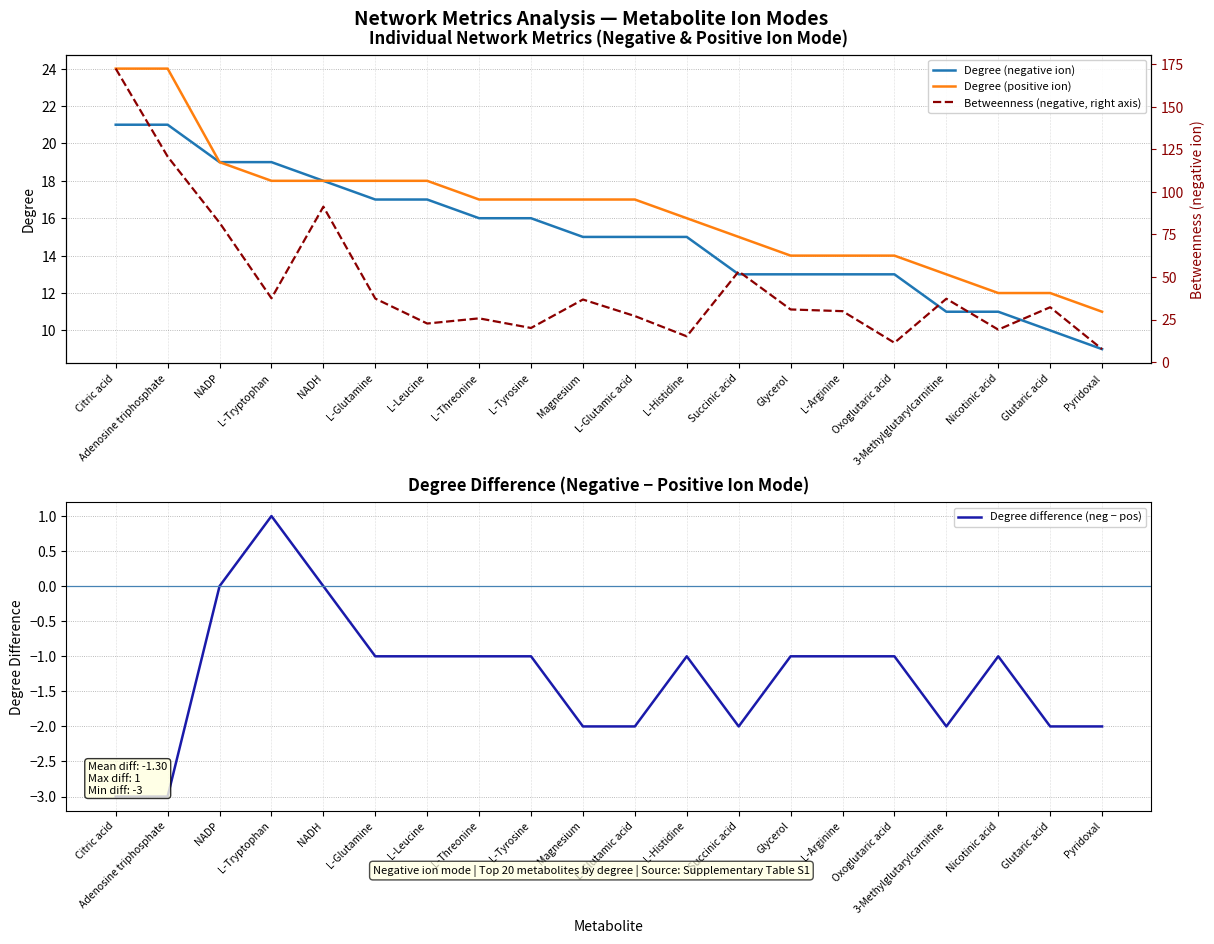

Reading left to right, transcribe all the data shown in this chart.

Degree (negative ion): 21.0	21.0	19.0	19.0	18.0	17.0	17.0	16.0	16.0	15.0	15.0	15.0	13.0	13.0	13.0	13.0	11.0	11.0	10.0	9.0
Degree (positive ion): 24.0	24.0	19.0	18.0	18.0	18.0	18.0	17.0	17.0	17.0	17.0	16.0	15.0	14.0	14.0	14.0	13.0	12.0	12.0	11.0
Betweenness (negative, right axis): 172.5	120.8	81.9	37.5	91.4	37.3	22.6	25.7	20.0	36.8	27.0	15.1	53.3	30.9	29.9	11.3	37.2	19.1	32.2	7.6
Degree difference (neg − pos): -3.0	-3.0	0.0	1.0	0.0	-1.0	-1.0	-1.0	-1.0	-2.0	-2.0	-1.0	-2.0	-1.0	-1.0	-1.0	-2.0	-1.0	-2.0	-2.0